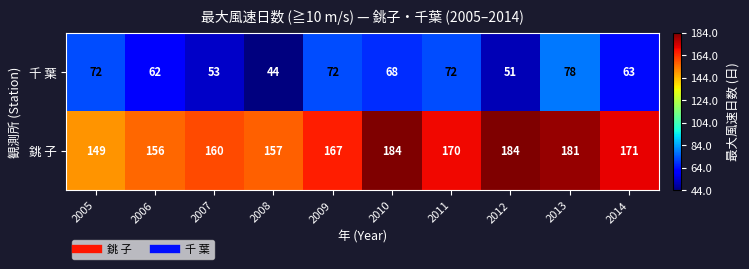

What is the difference between the maximum and minimum values in the 千 葉 series?

34